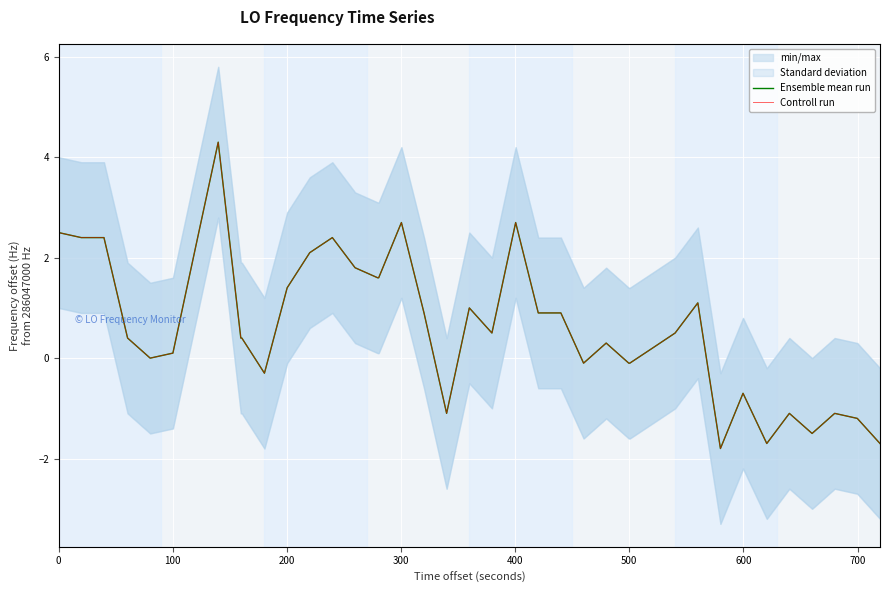

What is the value of the Ensemble mean run point at the 13th from the left?

2.1